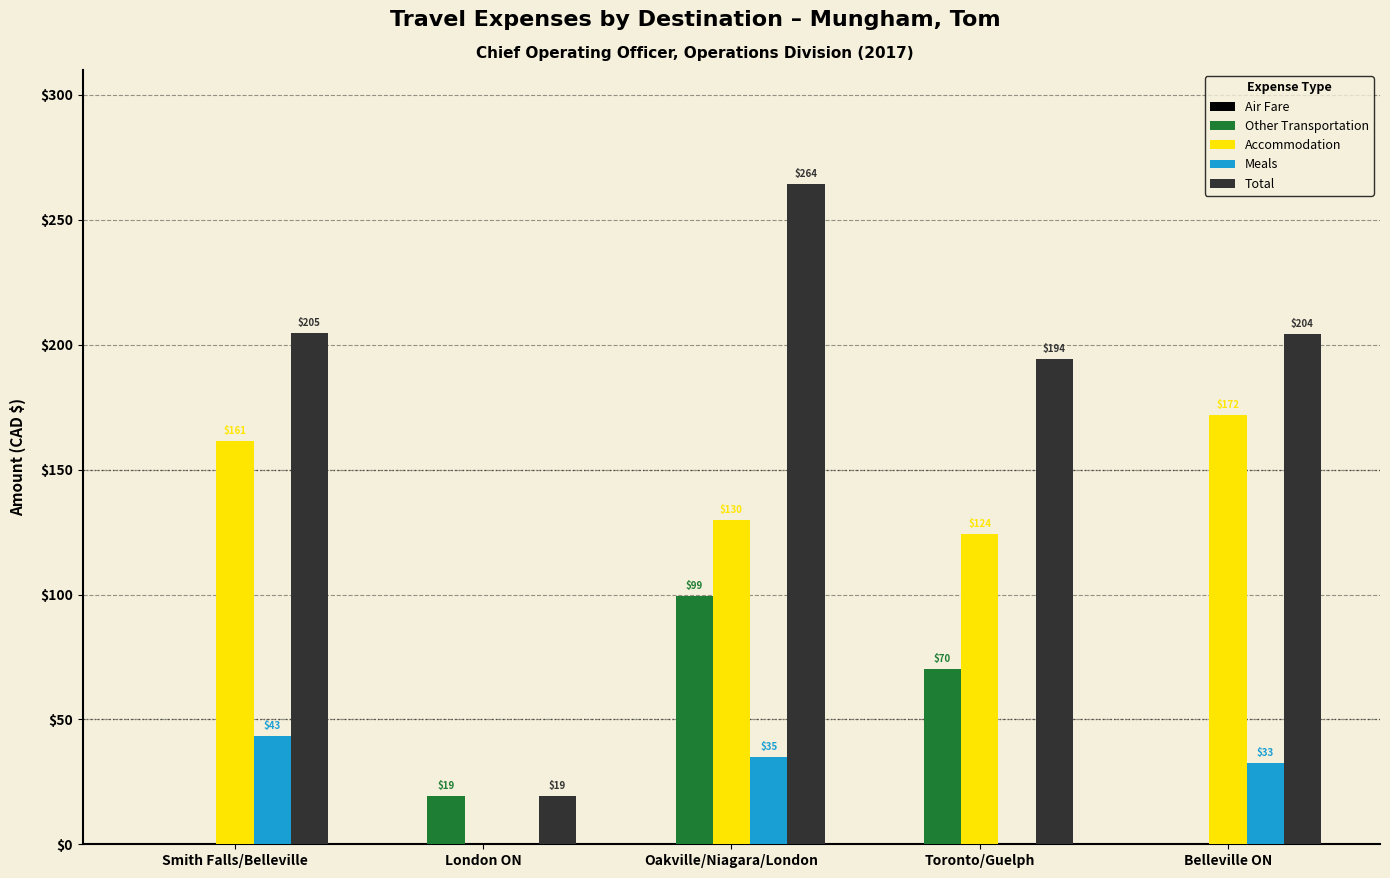

What is the total value across all series at Oakville/Niagara/London?

528.7